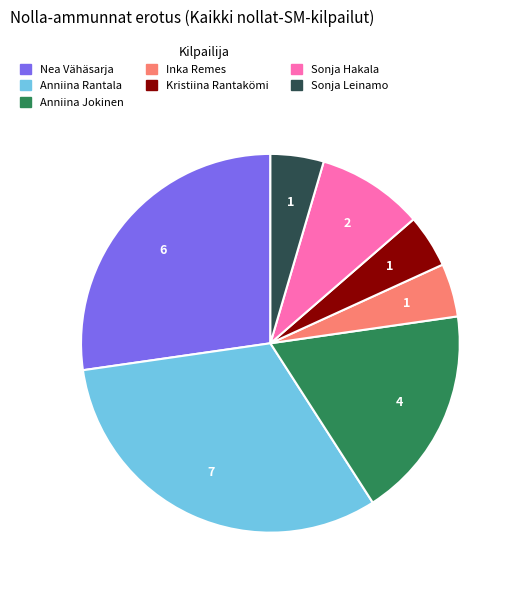

Is there any slice that represents more than half of the pie?

No